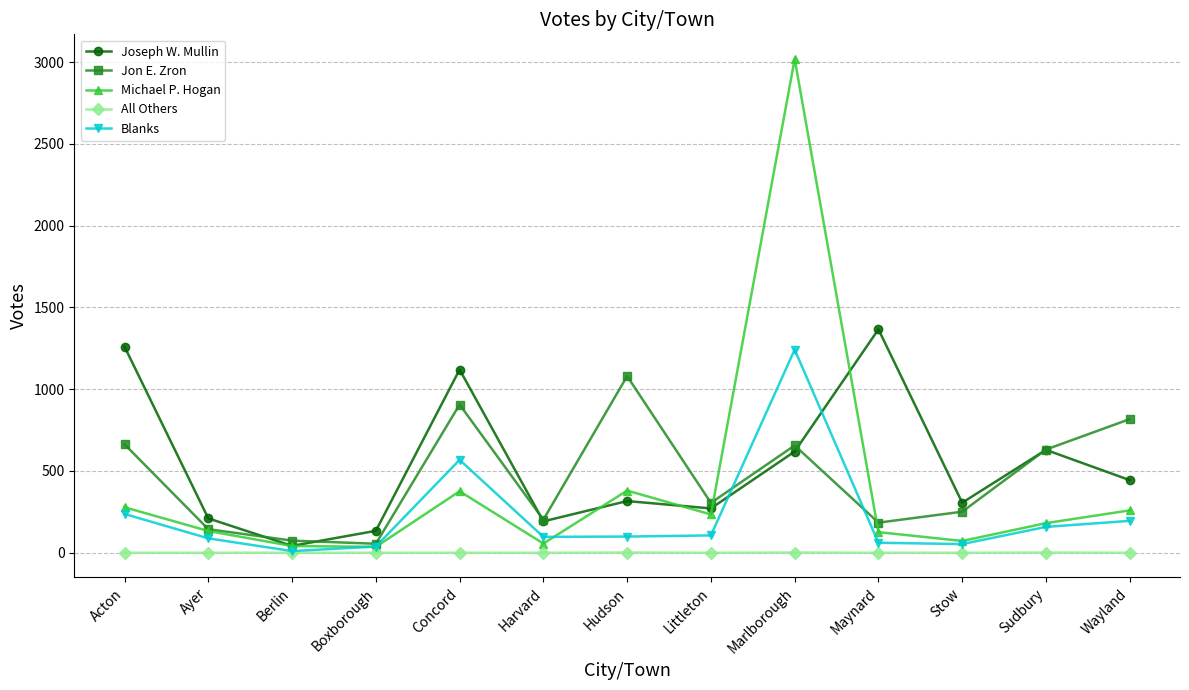

The Joseph W. Mullin series shows 1366 at Maynard. True or false?

True